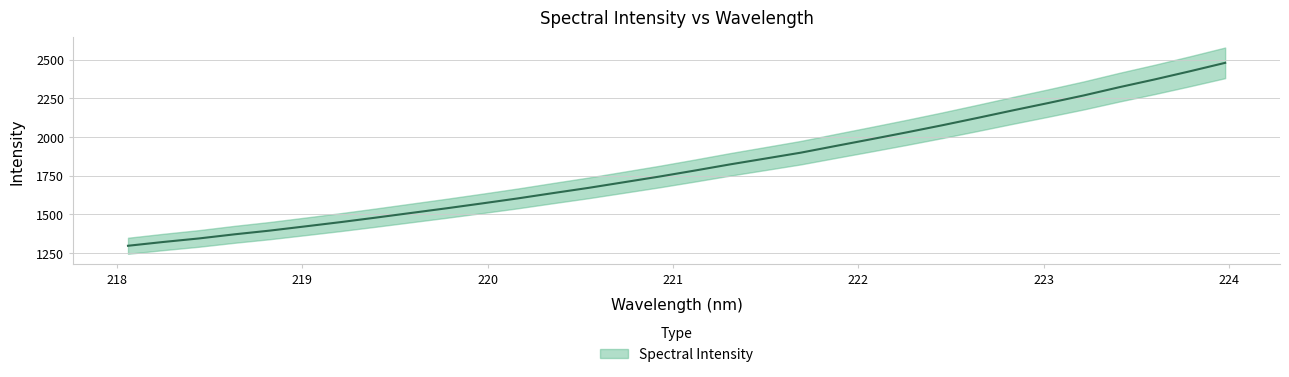

Between 221.6902 and 218.442, which is larger?

221.6902